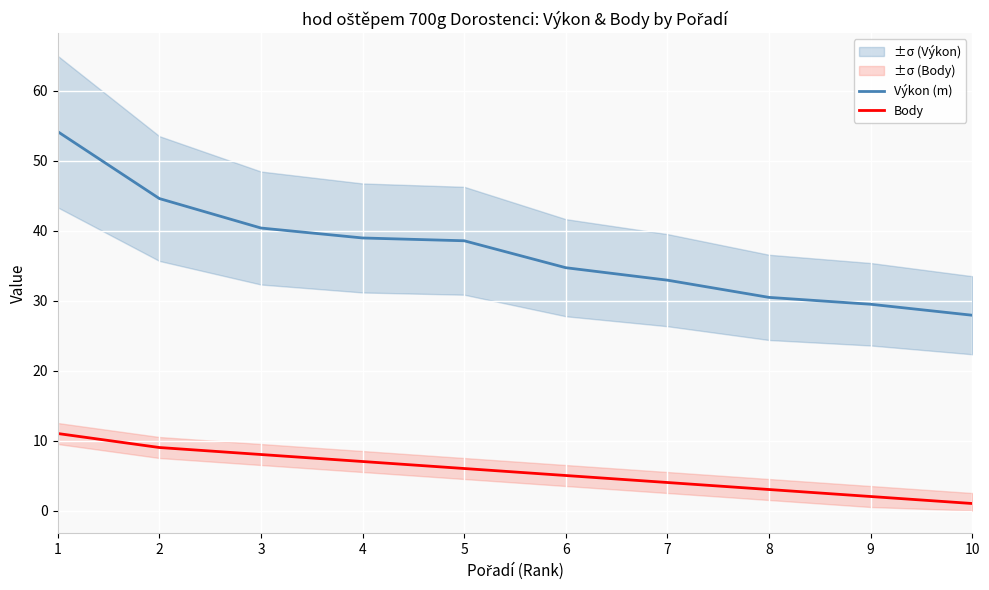

Between 4 and 10, which series saw the biggest shift?

Výkon (m)